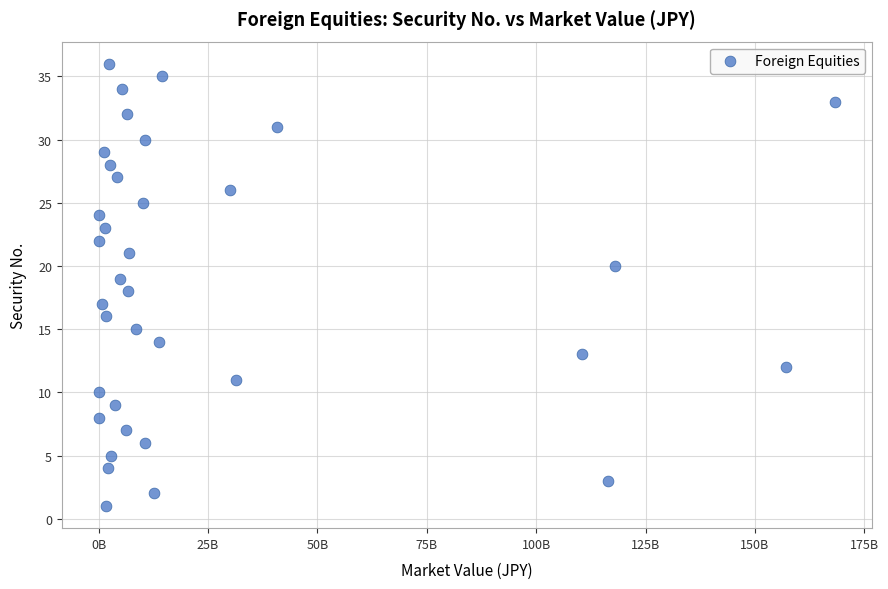

What is the range of X values (max minus min)?

168244369637